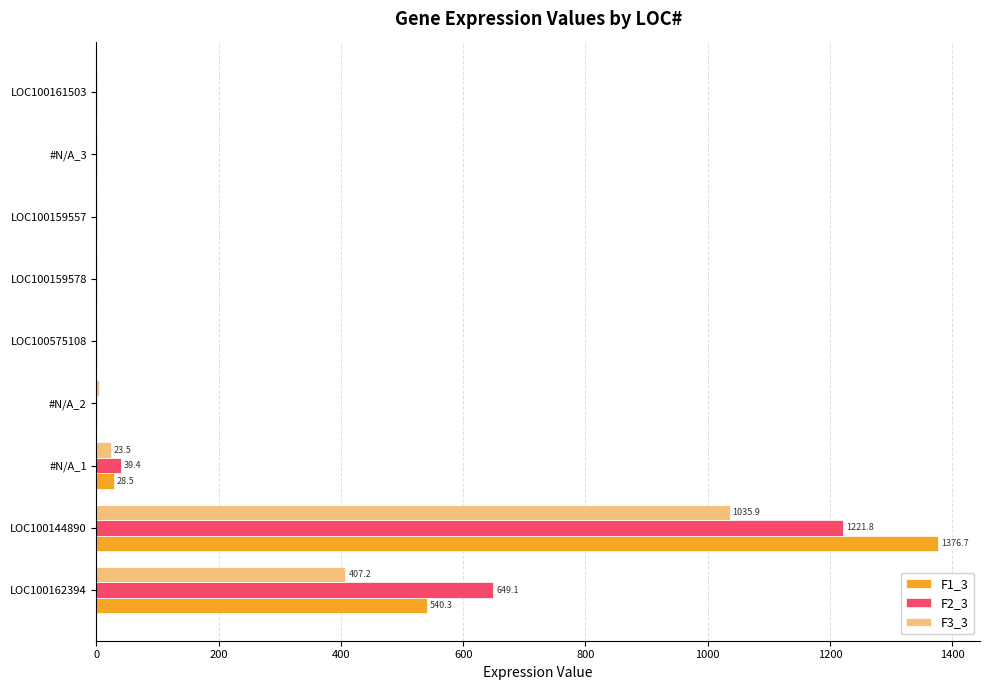

What is the greatest value displayed?

1376.7